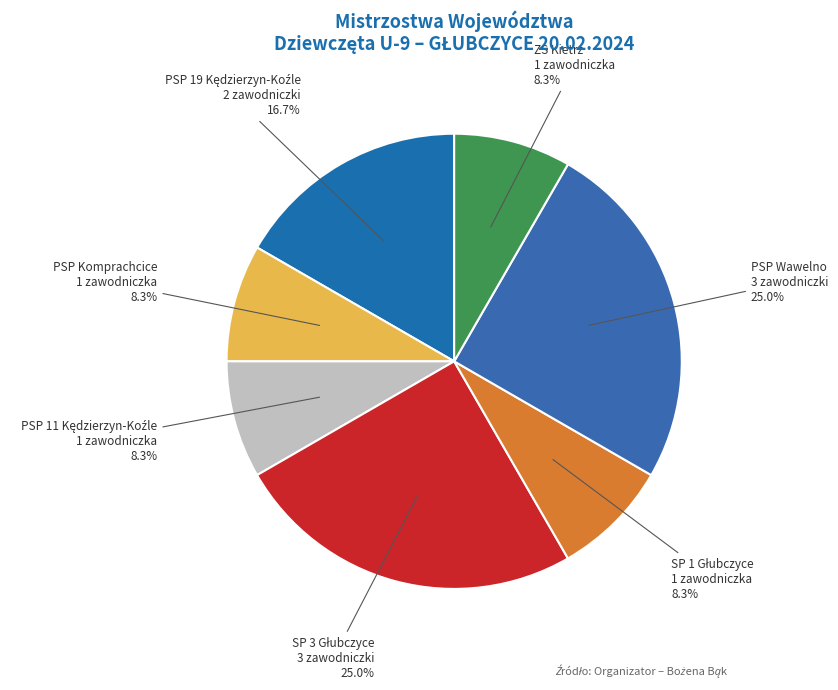

To the nearest percent, what is the difference between the largest and smallest slice percentages?

17%